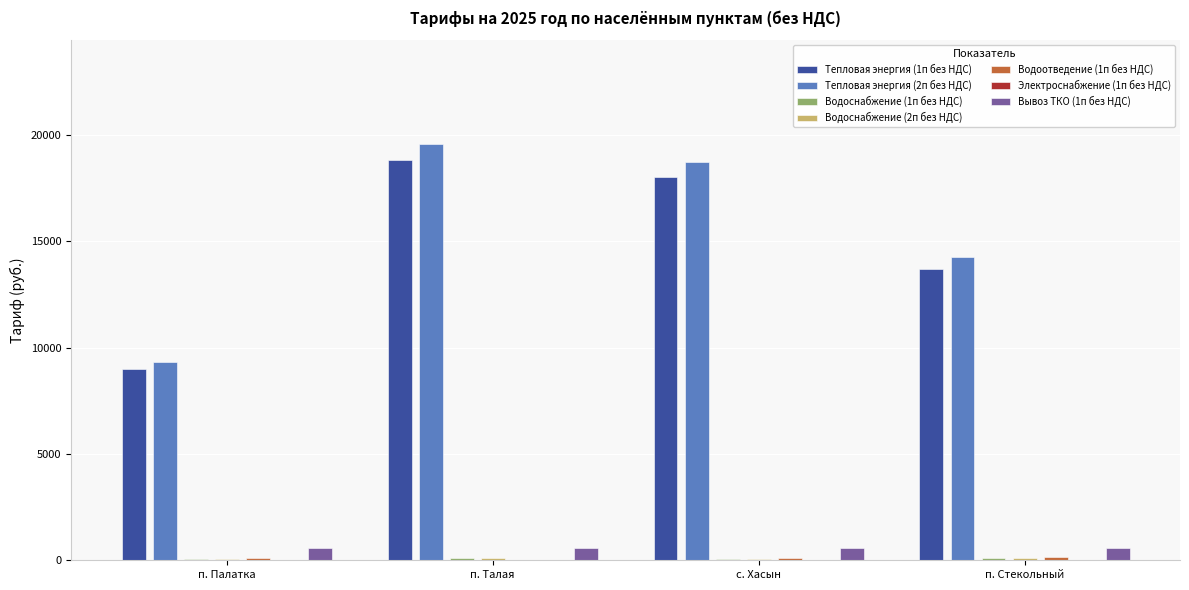

How many data points in Водоснабжение (2п без НДС) are above 96?

2